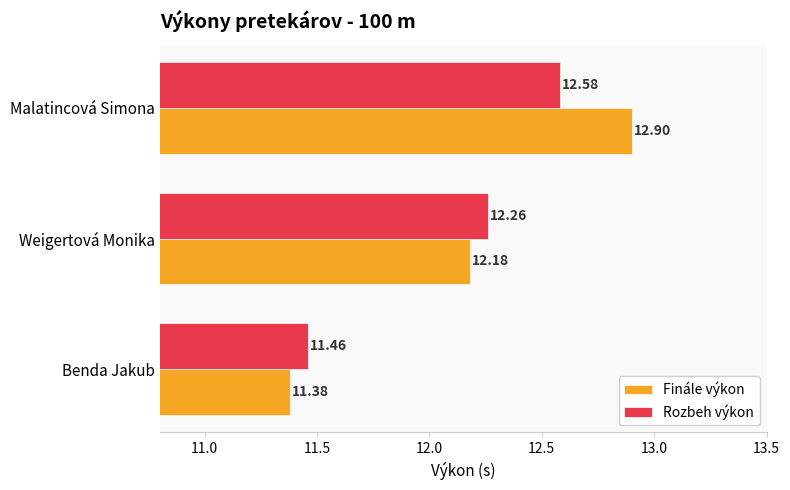

Count the Finále výkon values in the range 11 to 12.

1